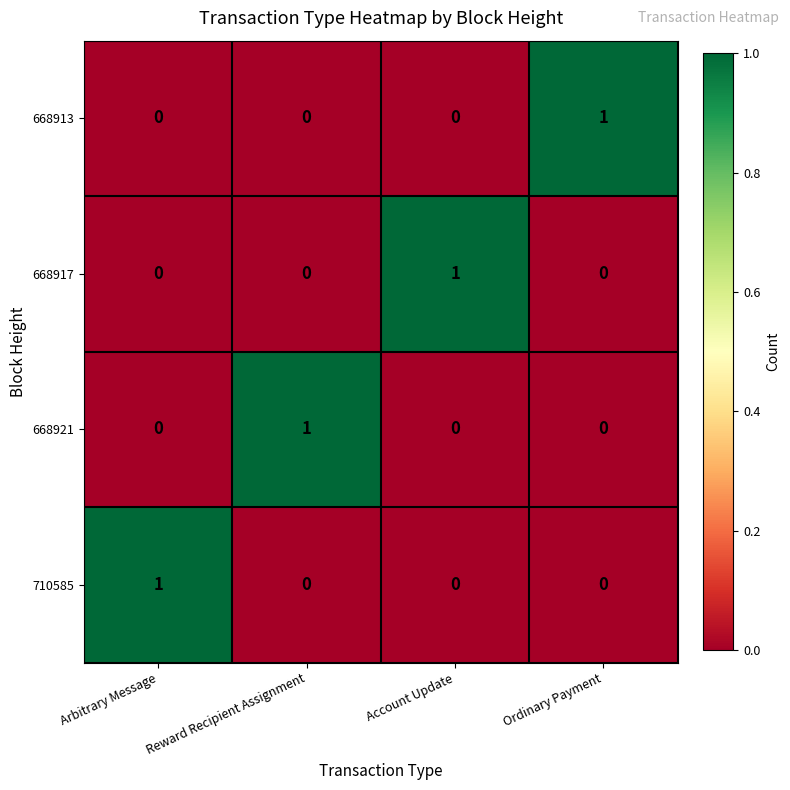

True or false: 710585 has a value of 0 at Ordinary Payment.

True